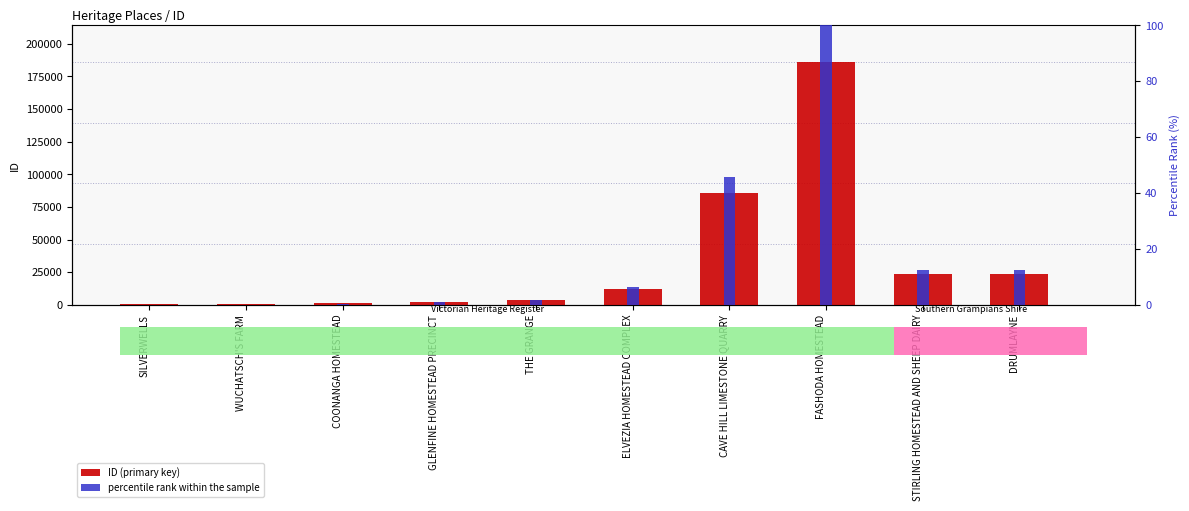

What is the difference between the maximum and minimum values in the percentile rank within the sample series?

100.0